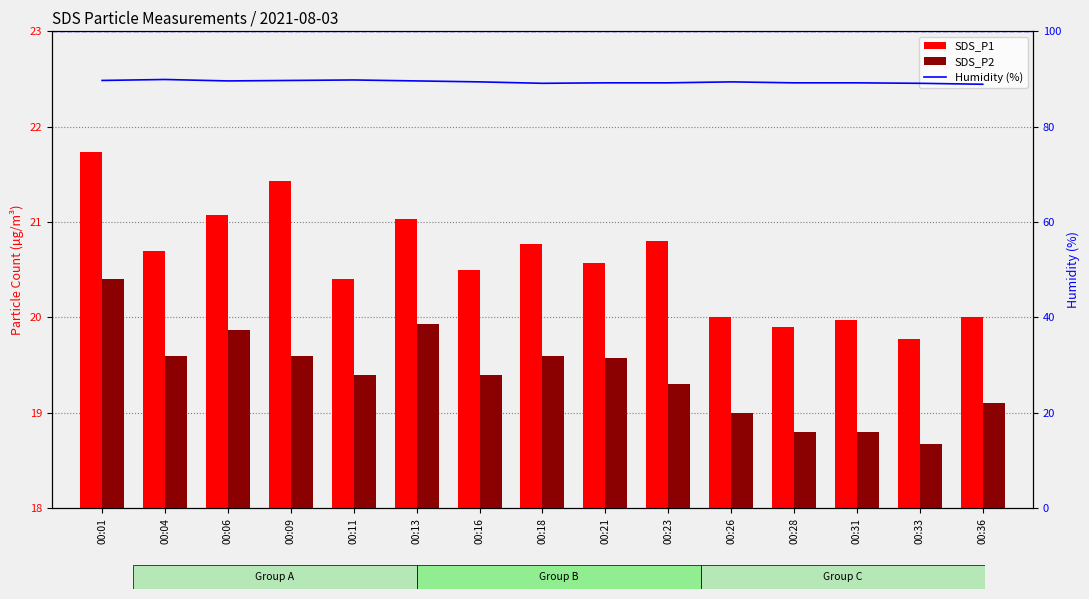

Rank the series at 00:18 from highest to lowest value.

Humidity, SDS_P1, SDS_P2